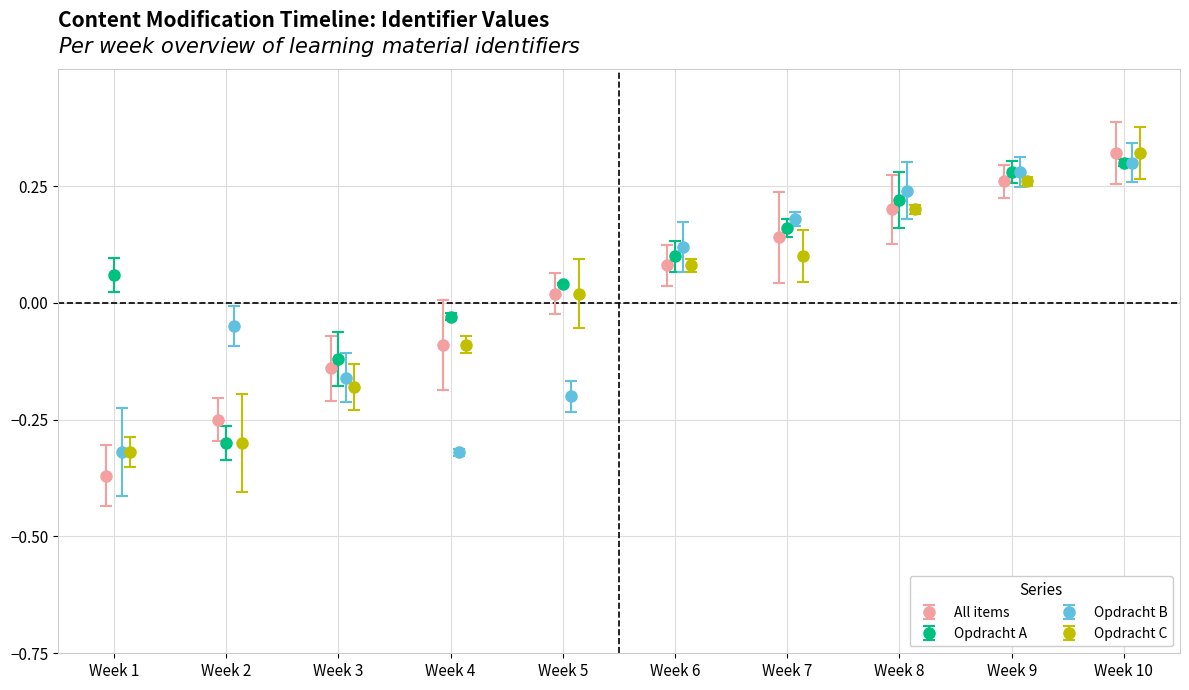

How many lines are shown in the chart?

4